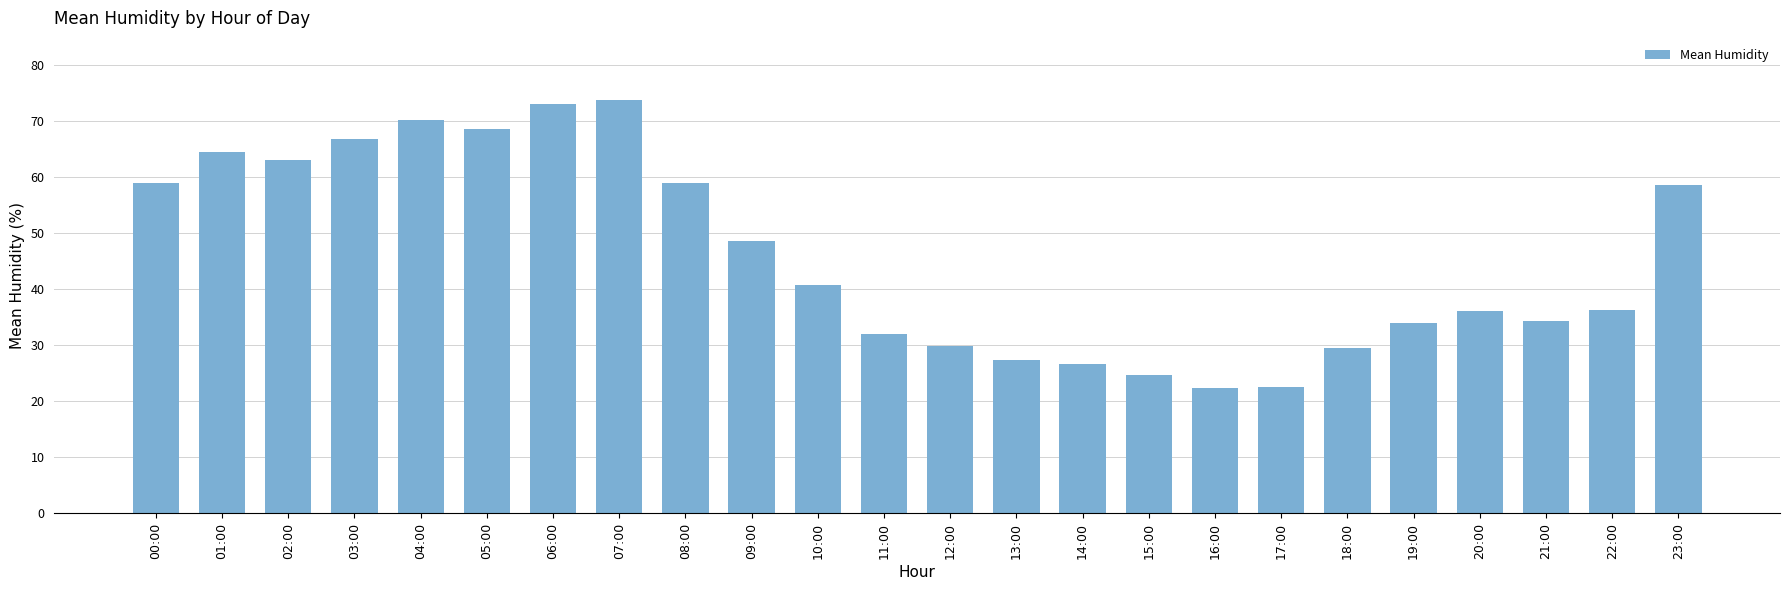

Are the bars grouped side by side (vs. stacked)?

No